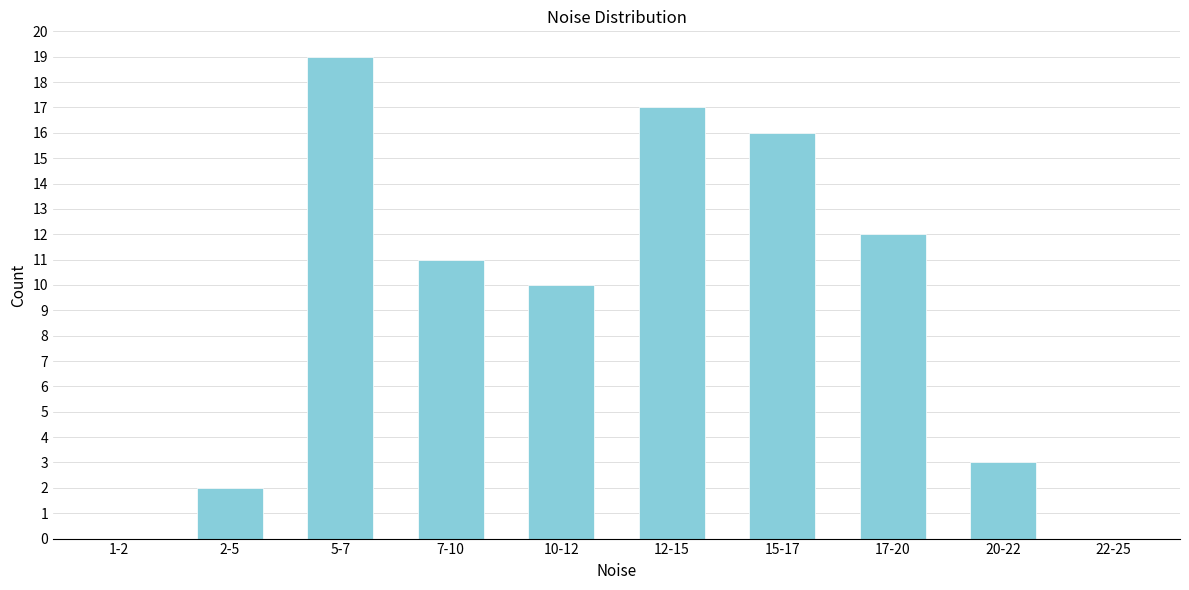

Reading left to right, what are all the values shown in this chart?

1-2=0	2-5=2	5-7=19	7-10=11	10-12=10	12-15=17	15-17=16	17-20=12	20-22=3	22-25=0